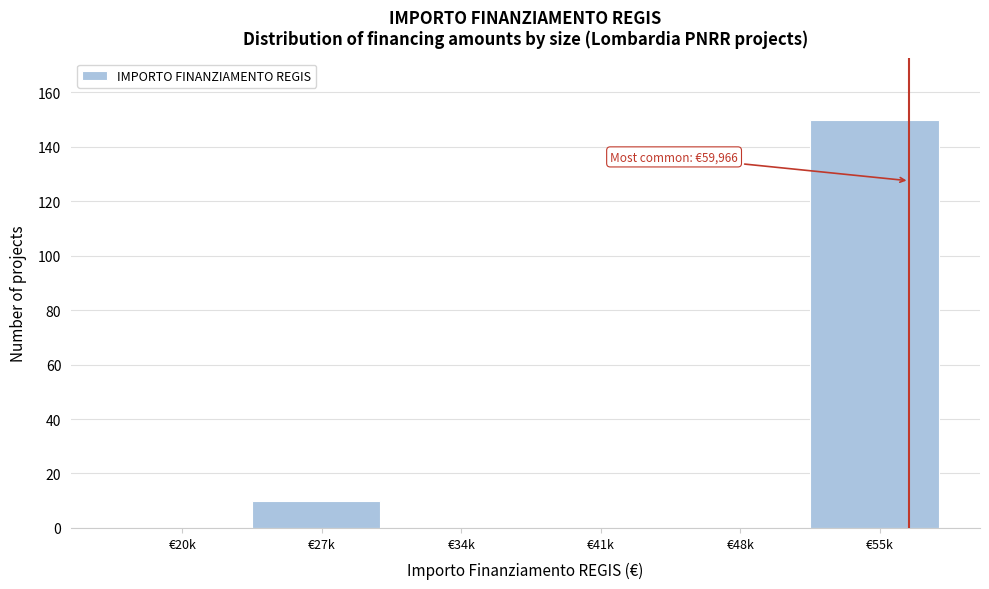

Reading left to right, what are all the values shown in this chart?

€20k=0	€27k=10	€34k=0	€41k=0	€48k=0	€55k=150